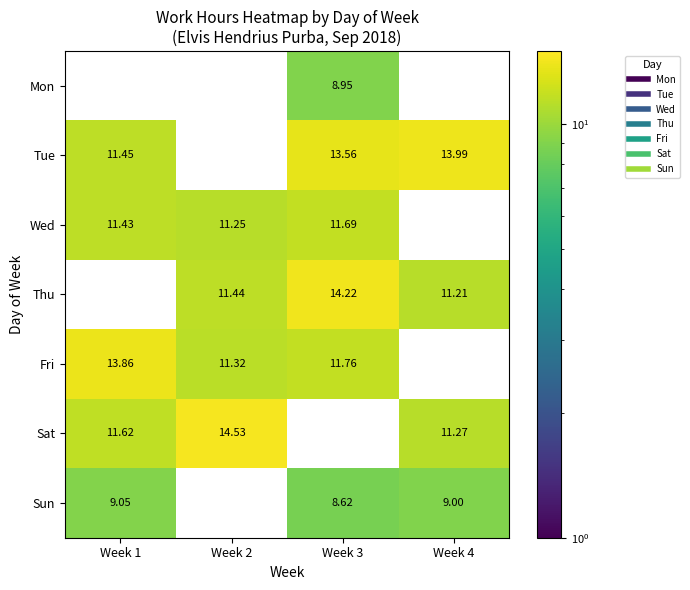

Which series has the widest spread of values?

Sat